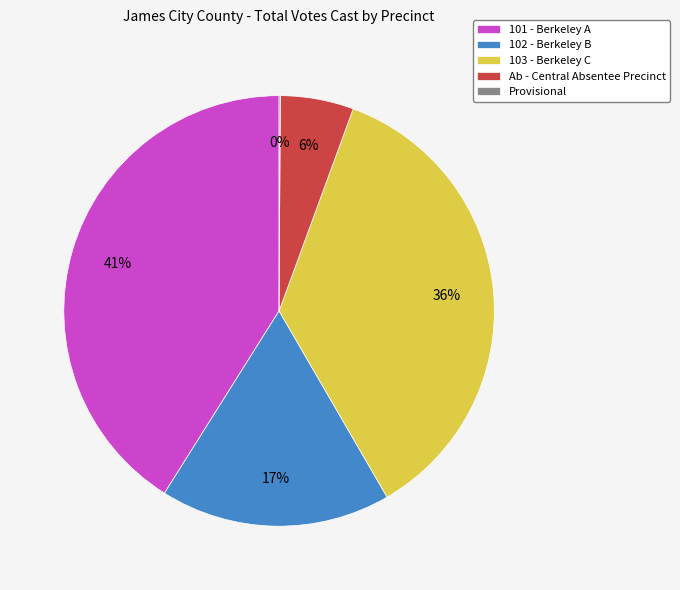

To the nearest percent, what is the average slice percentage?

20%